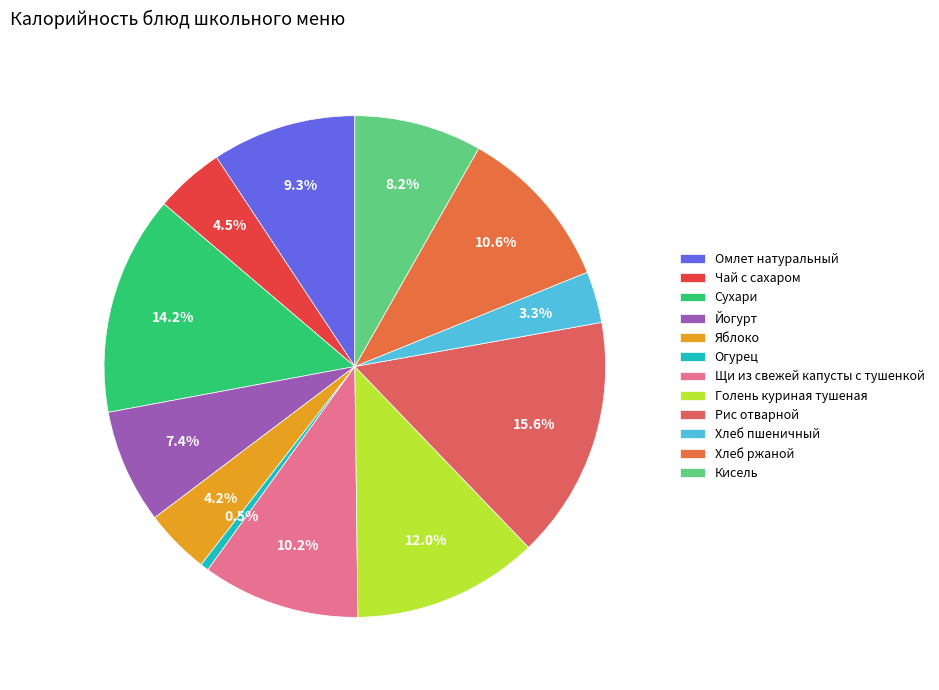

Approximately how many times larger is the value at Хлеб пшеничный compared to Омлет натуральный?

0.4